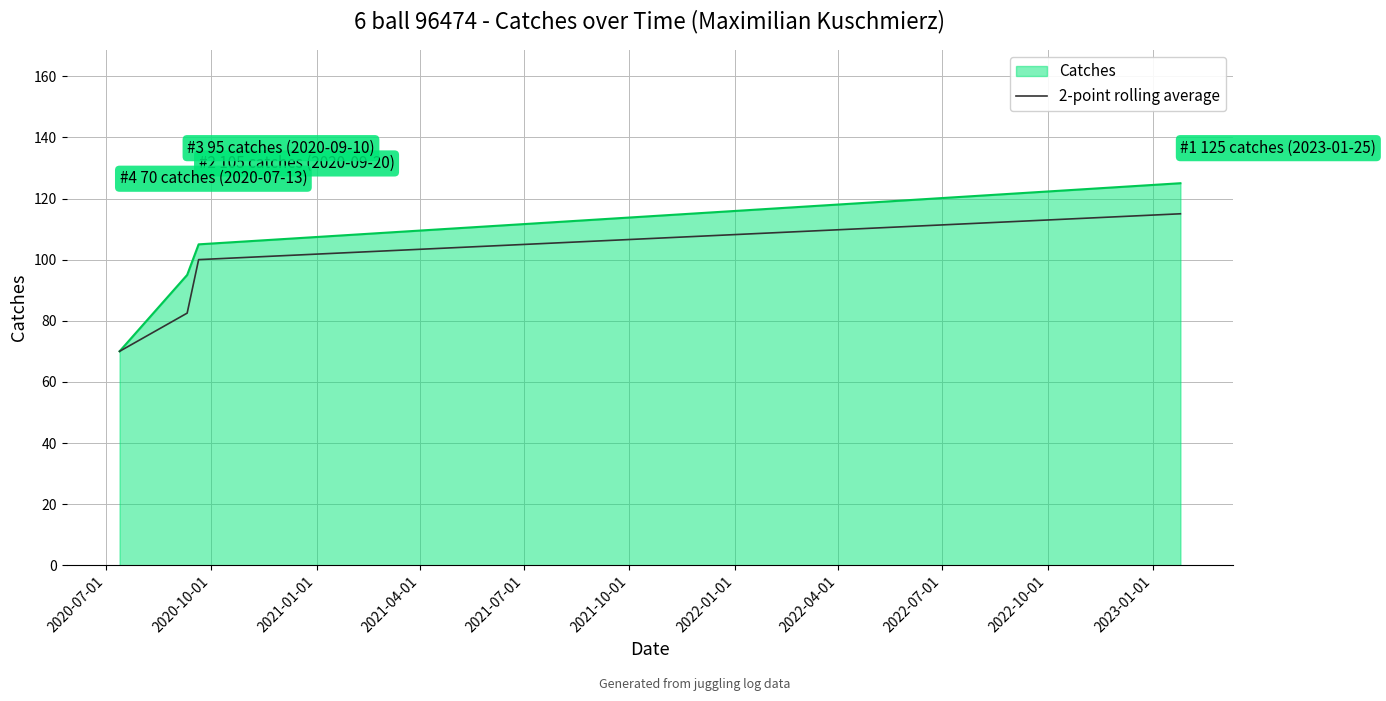

True or false: 2-point rolling average has more than 1 interior local peaks.

False